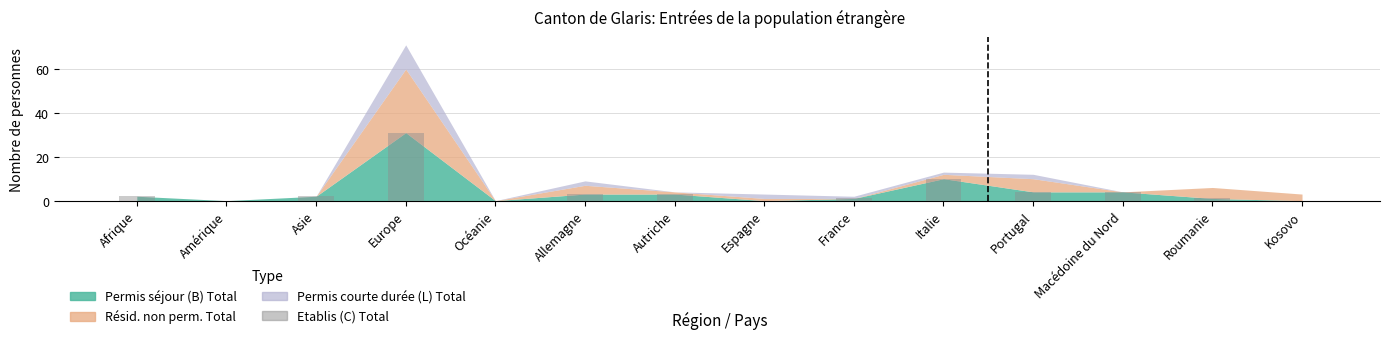

Reading right to left, what are all the values shown in this chart?

Kosovo=0	Roumanie=1	Macédoine du Nord=4	Portugal=4	Italie=10	France=1	Espagne=0	Autriche=3	Allemagne=3	Océanie=0	Europe=31	Asie=2	Amérique=0	Afrique=2